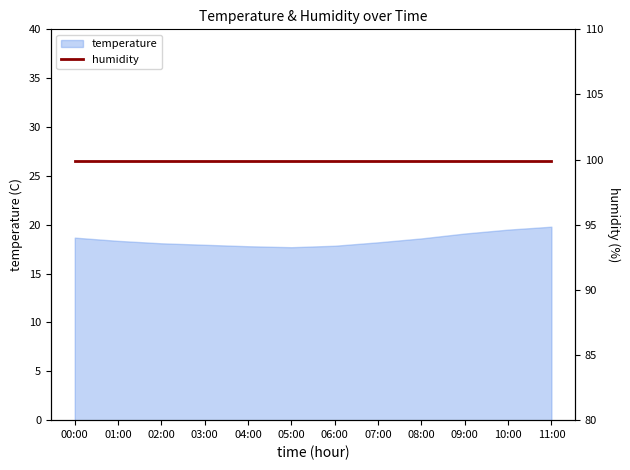

True or false: the data has more than 1 interior local peaks.

False